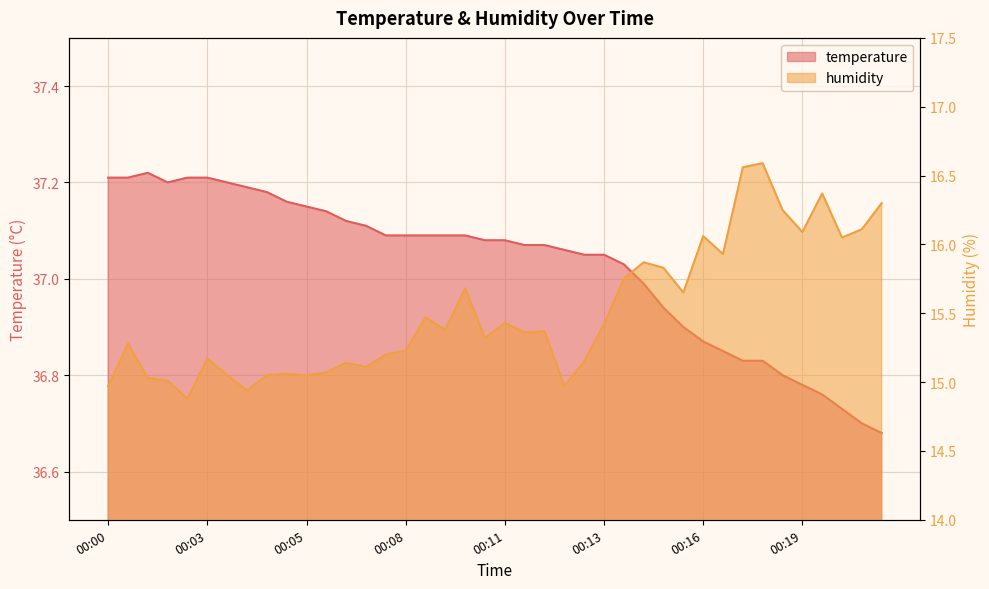

True or false: humidity and temperature intersect in this chart.

False